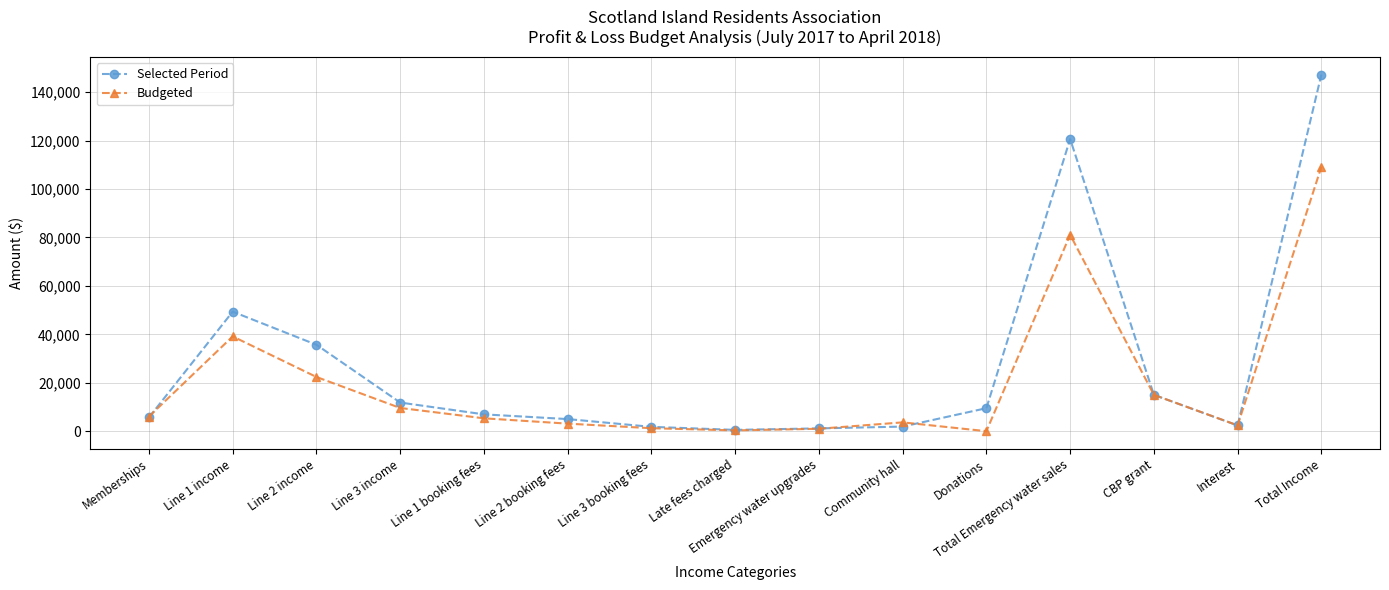

At how many categories does at least one series exceed 14110?

5